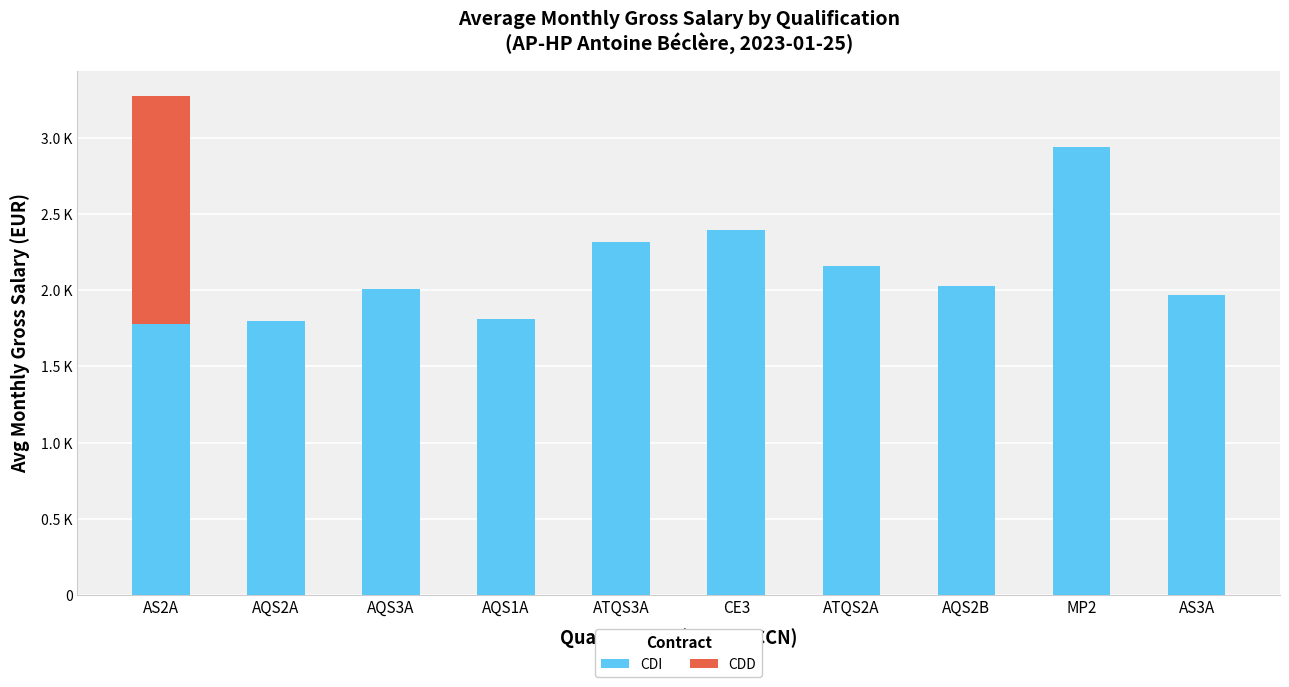

Are the bars horizontal?

No